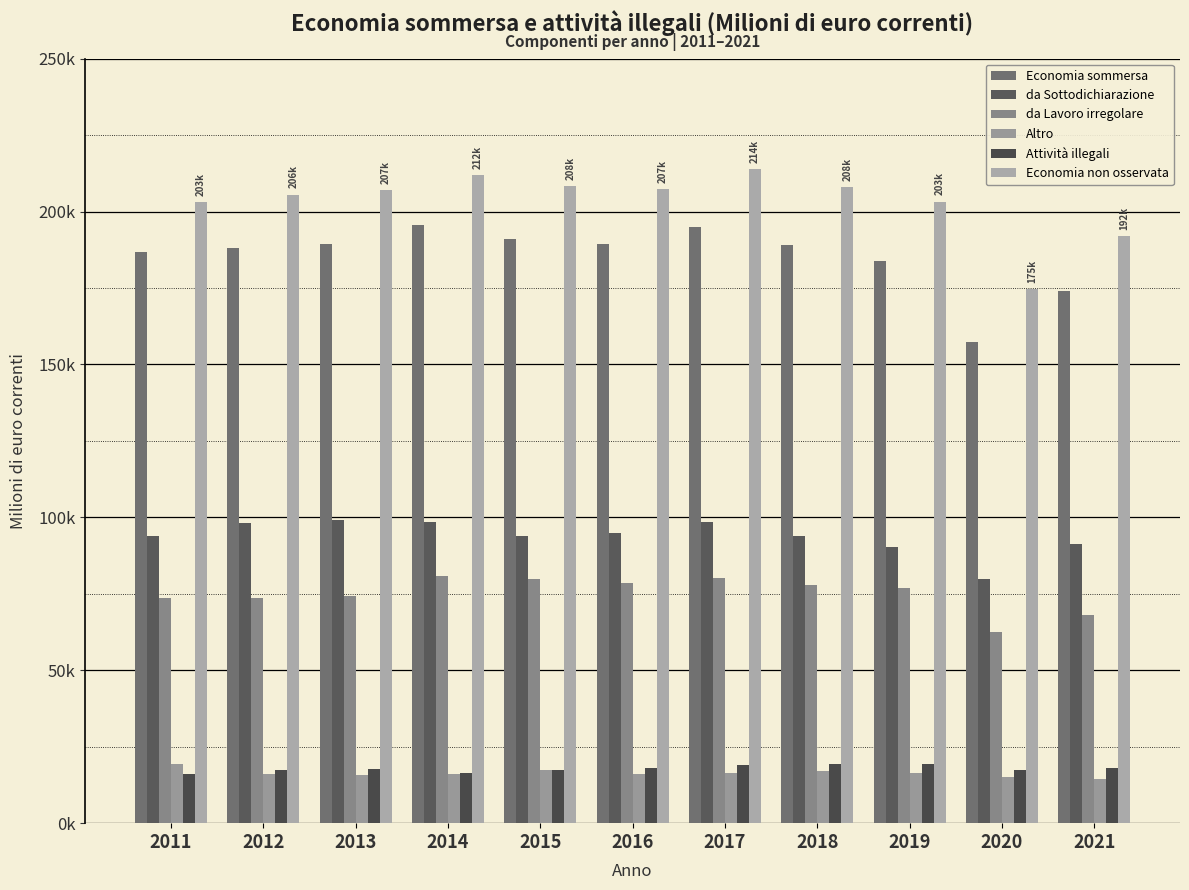

At how many categories does at least one series exceed 91089?

11